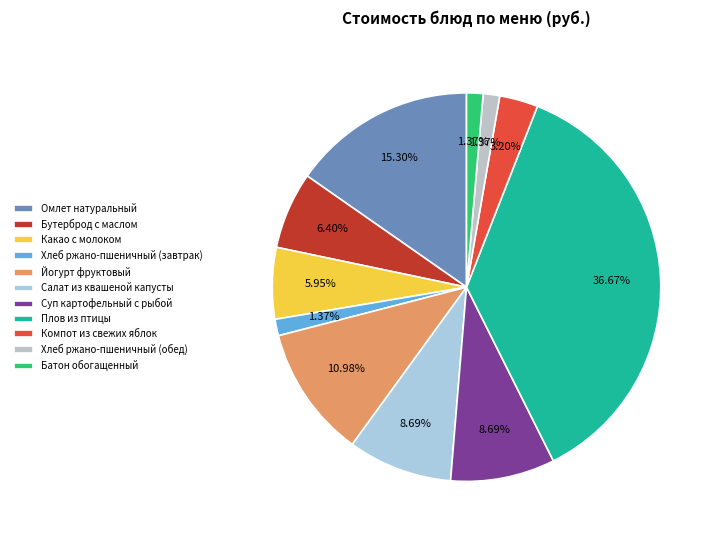

To the nearest percent, what is the average slice percentage?

9%